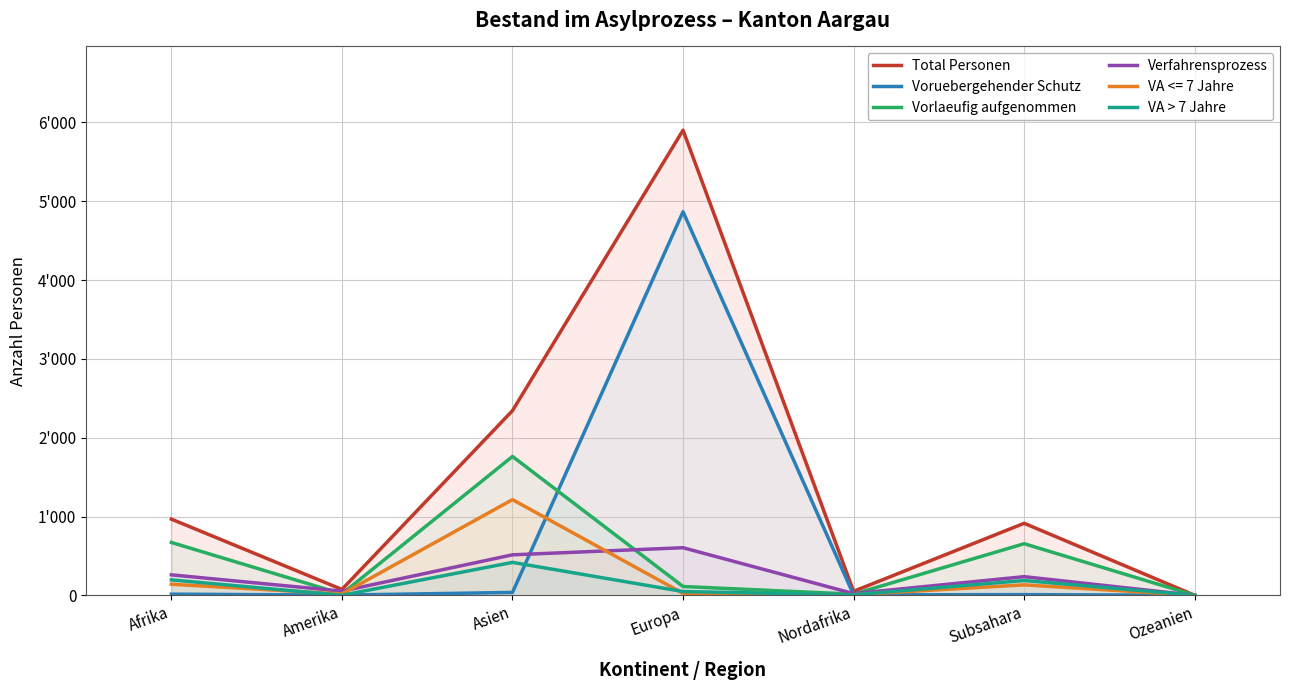

At which label does Total Personen reach its peak?

Europa